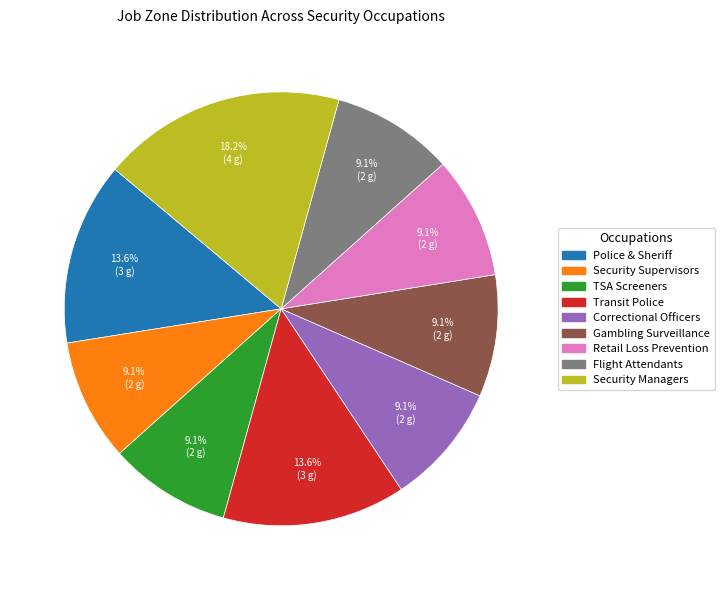

Does any single category account for the majority?

No